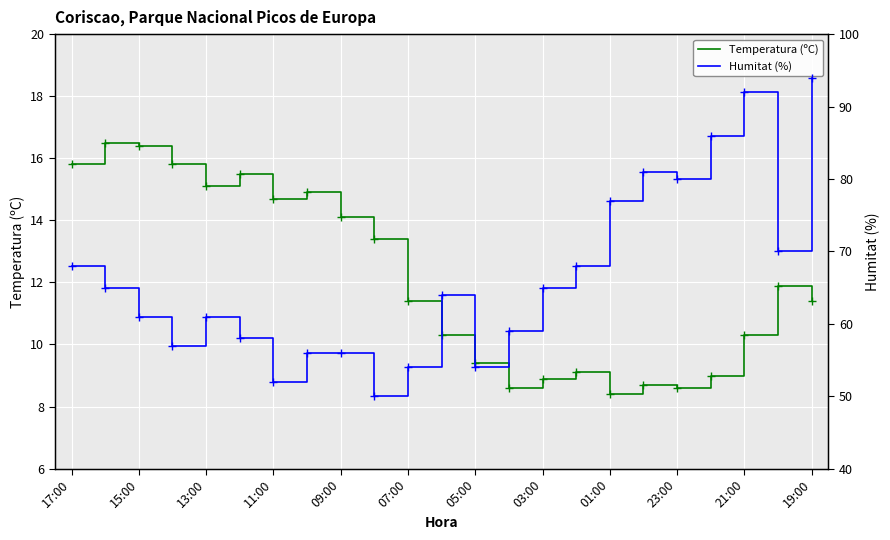

True or false: Temperatura (ºC) has a value of 9.4 at 05:00.

True